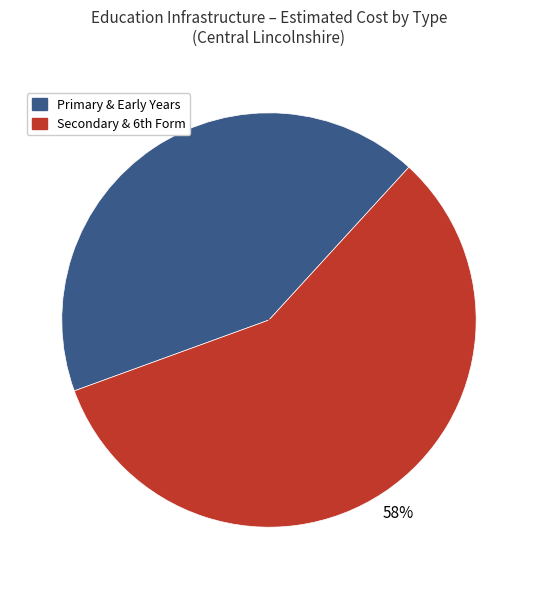

To the nearest percent, what is the average slice percentage?

50%